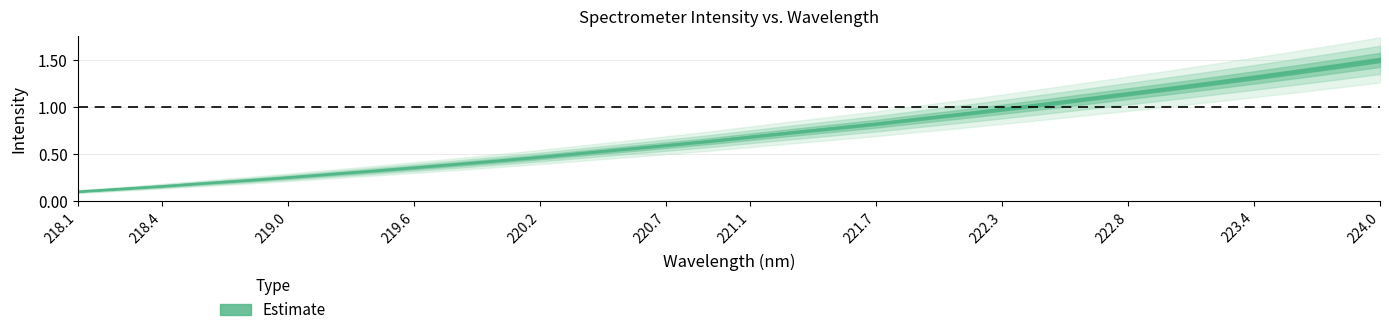

True or false: there are more than 1 points higher than both neighbors.

False